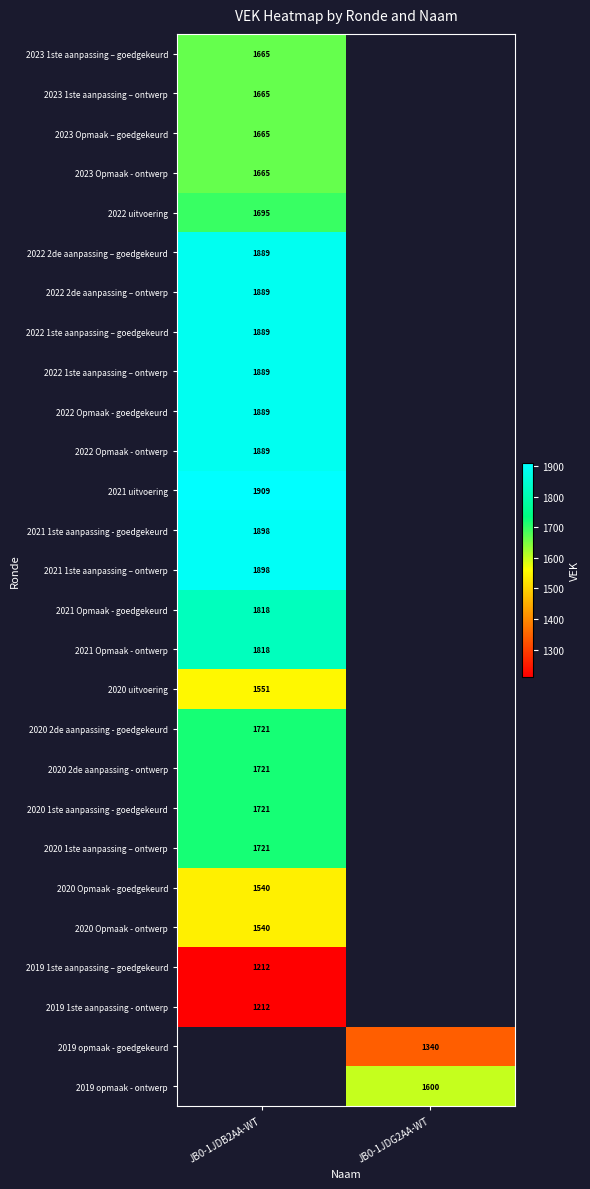

Between JB0-1JDG2AA-WT and JB0-1JDB2AA-WT, which is larger?

JB0-1JDB2AA-WT